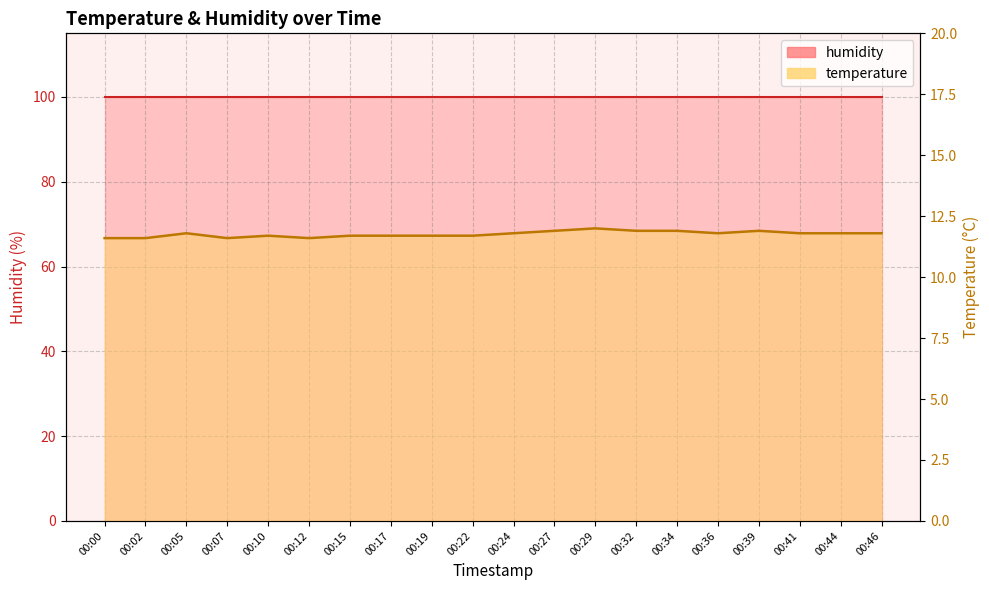

Rank the categories by value from highest to lowest.

00:29, 00:27, 00:32, 00:34, 00:39, 00:05, 00:24, 00:36, 00:41, 00:44, 00:46, 00:10, 00:15, 00:17, 00:19, 00:22, 00:00, 00:02, 00:07, 00:12